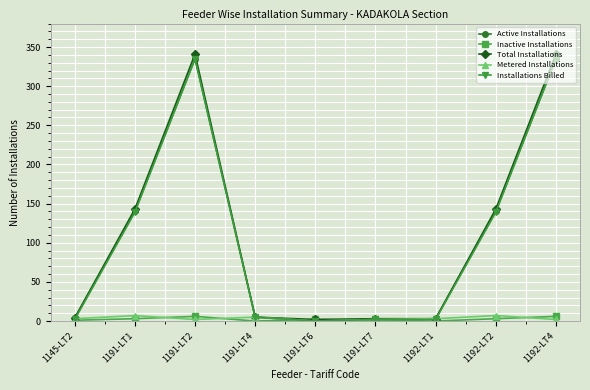

What is the maximum value for Installations Billed?

335